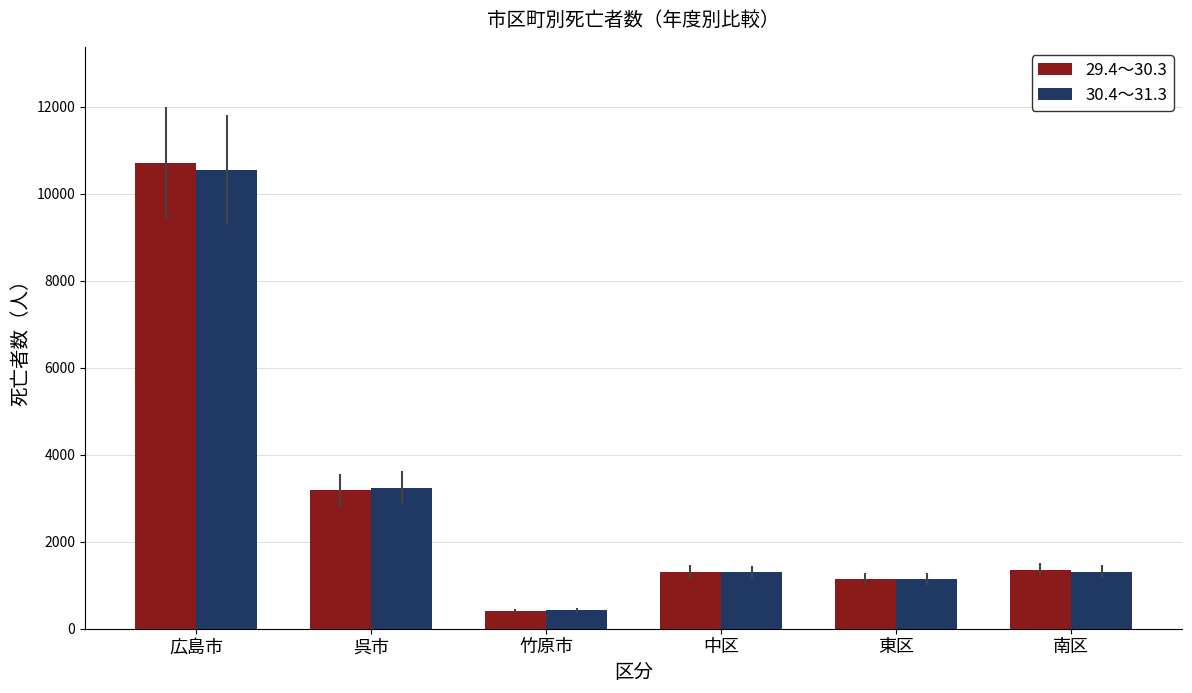

What is the sum of the 29.4～30.3 values at 呉市 and 広島市?

13882